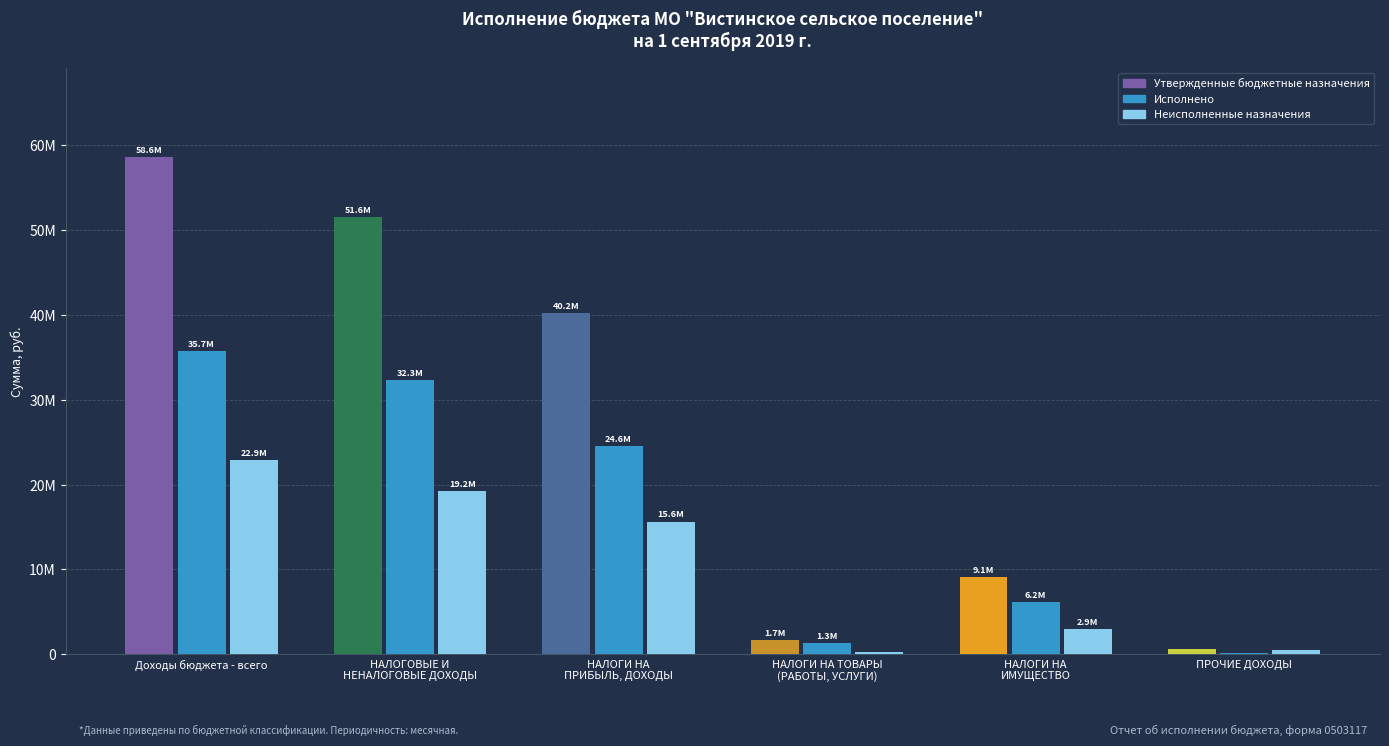

What are all the series names shown in the legend?

Утвержденные бюджетные назначения, Исполнено, Неисполненные назначения